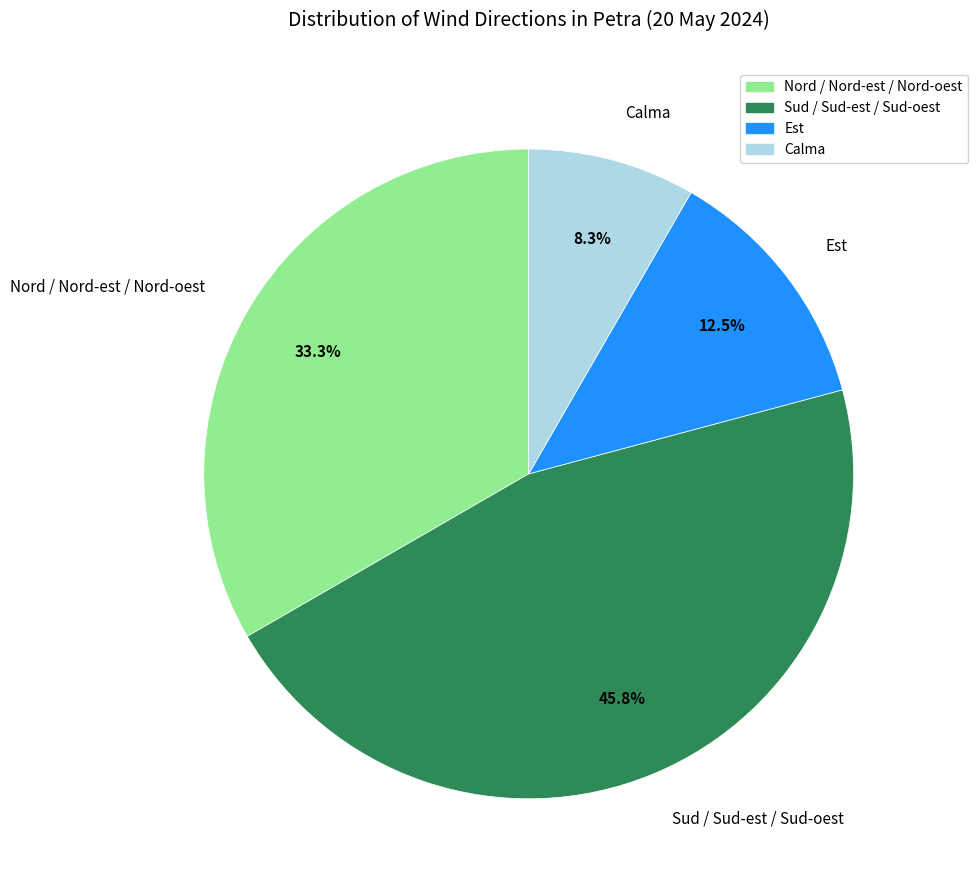

How many slices are in this pie chart?

4